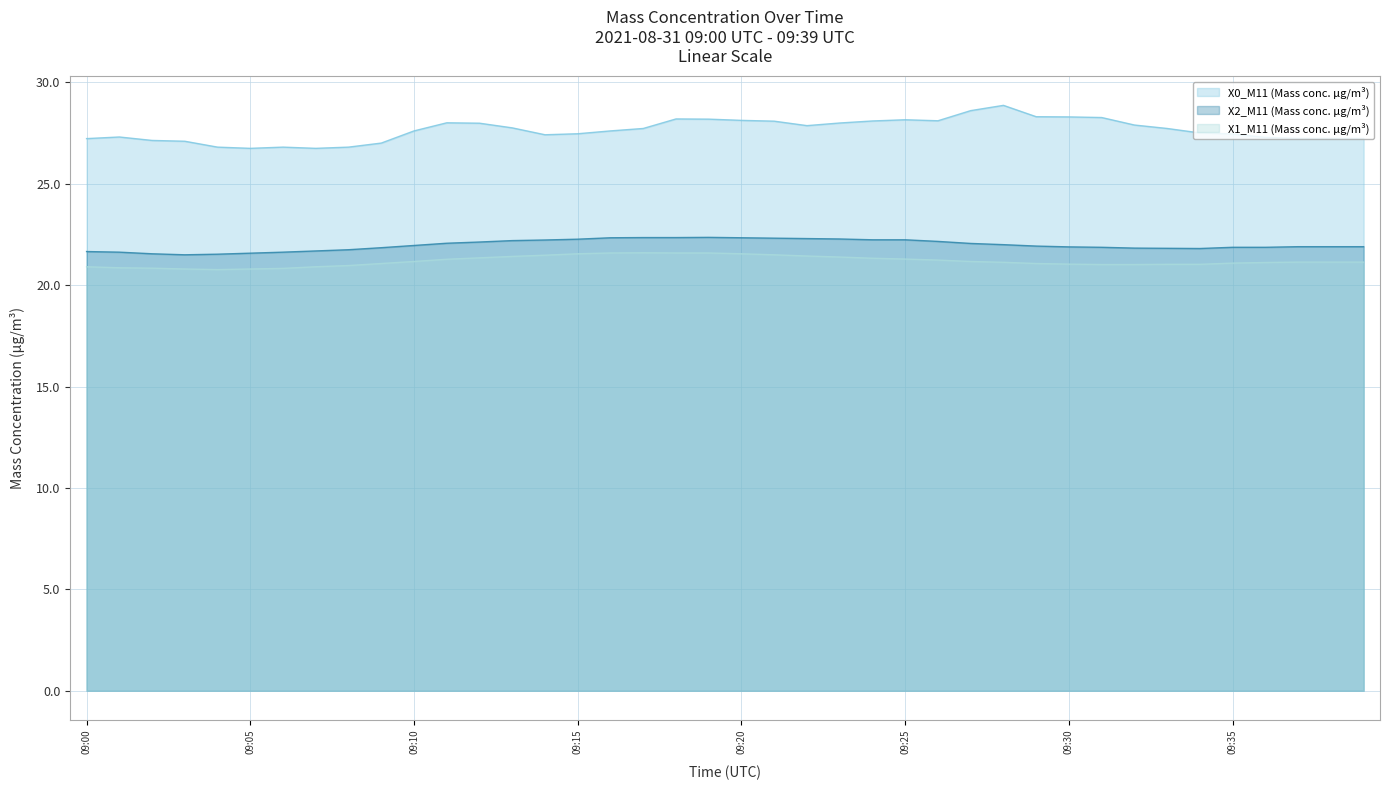

At how many categories does at least one series exceed 21?

40